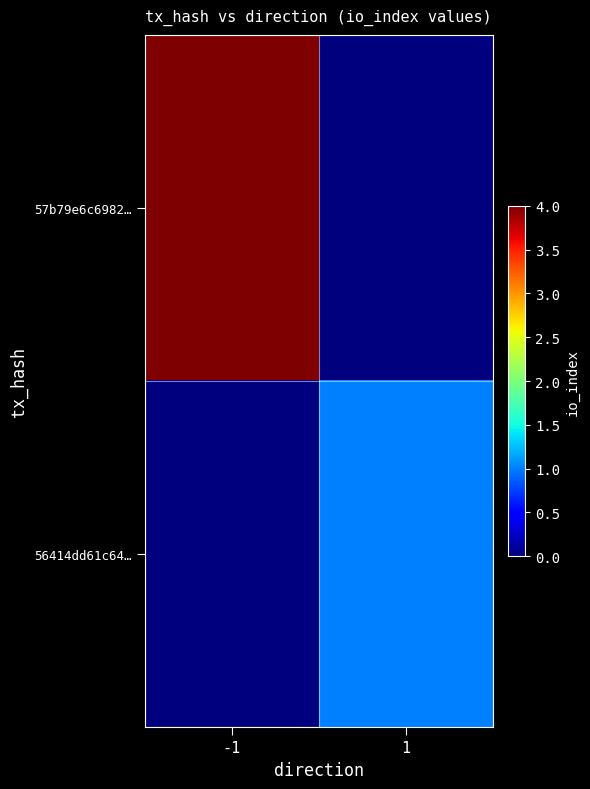

At which category is the sum across all series the highest?

-1